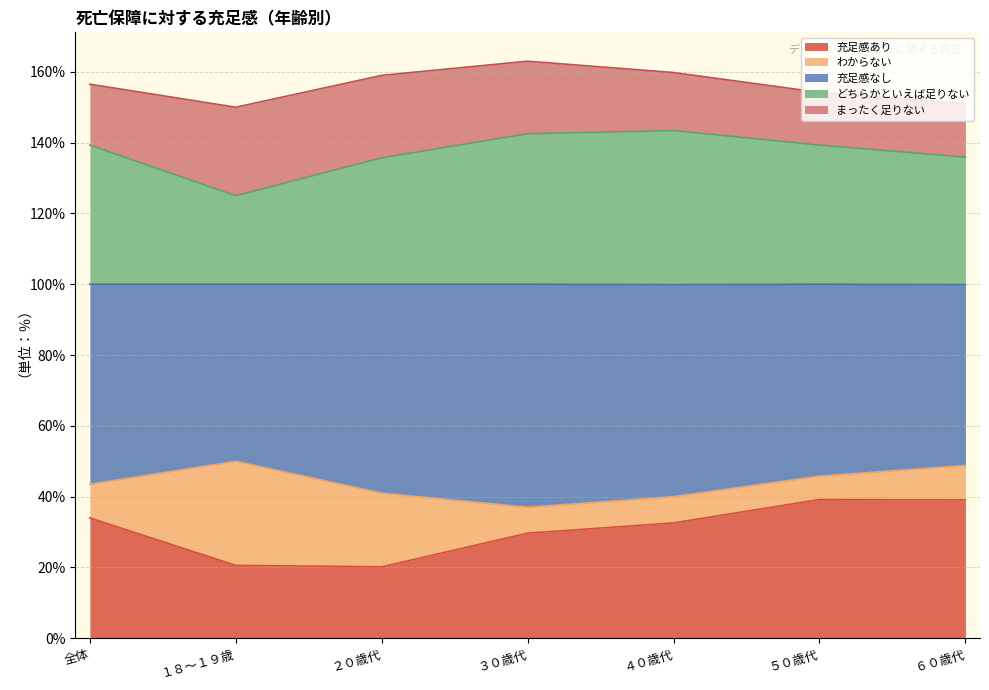

What is the highest value of the 充足感あり series?

39.2